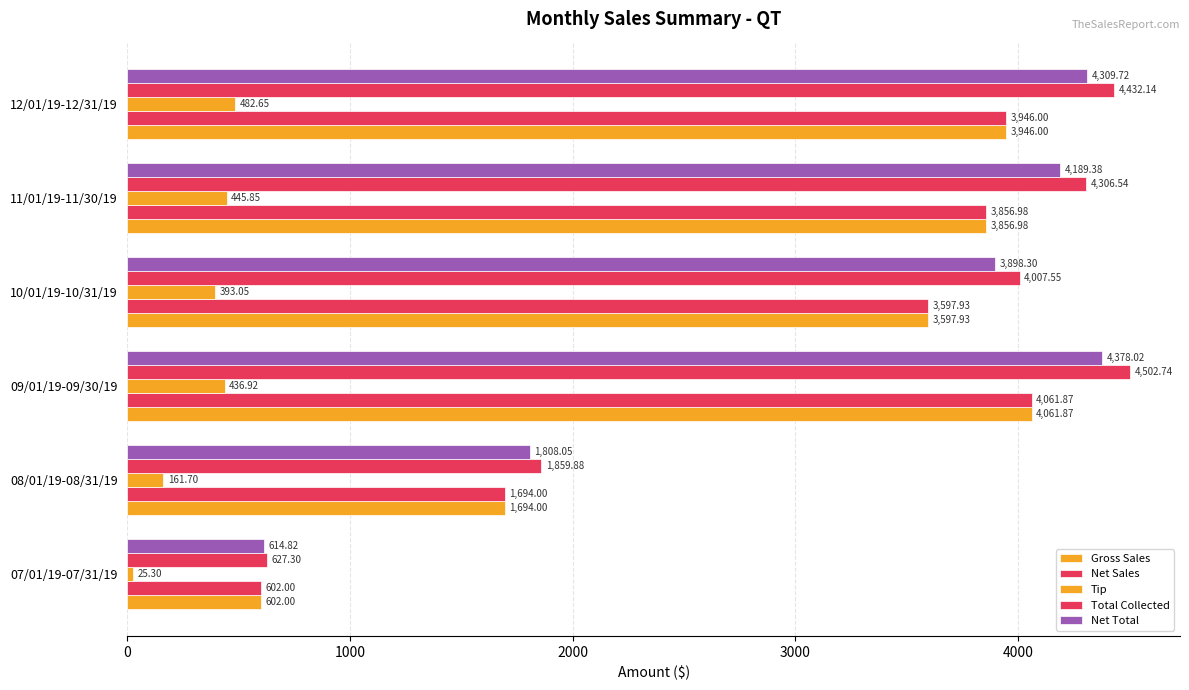

How many categories are shown in the chart?

6